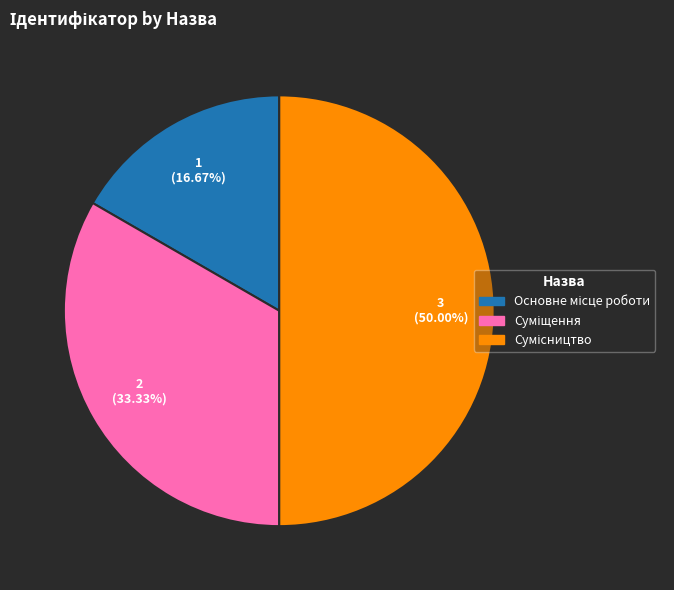

True or false: Суміщення accounts for 19% of the total.

False